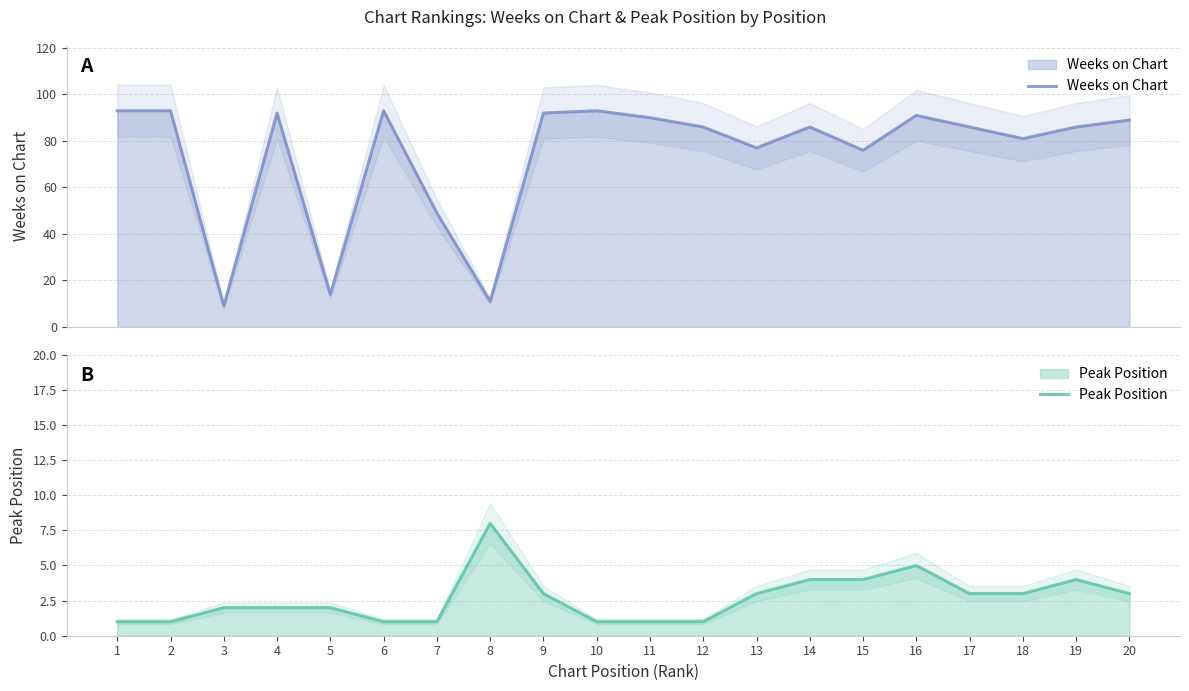

True or false: Weeks on Chart has a value of 41 at 10.

False